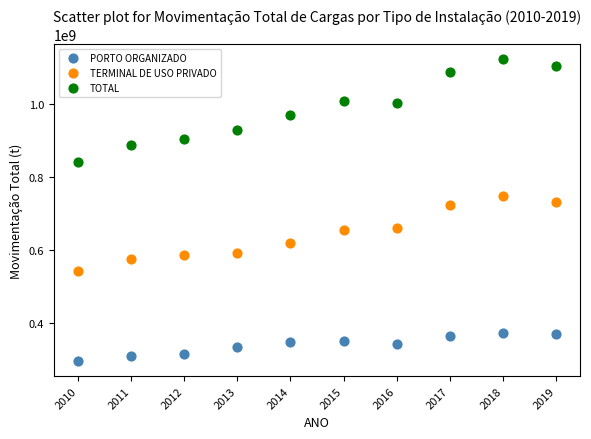

What are all the series names shown in the legend?

PORTO ORGANIZADO, TERMINAL DE USO PRIVADO, TOTAL